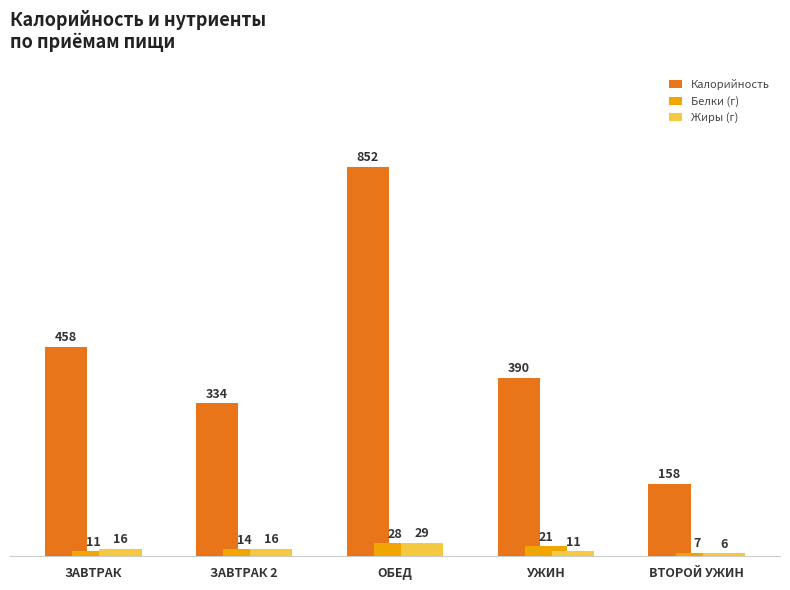

What is the sum of all Жиры (г) values?

78